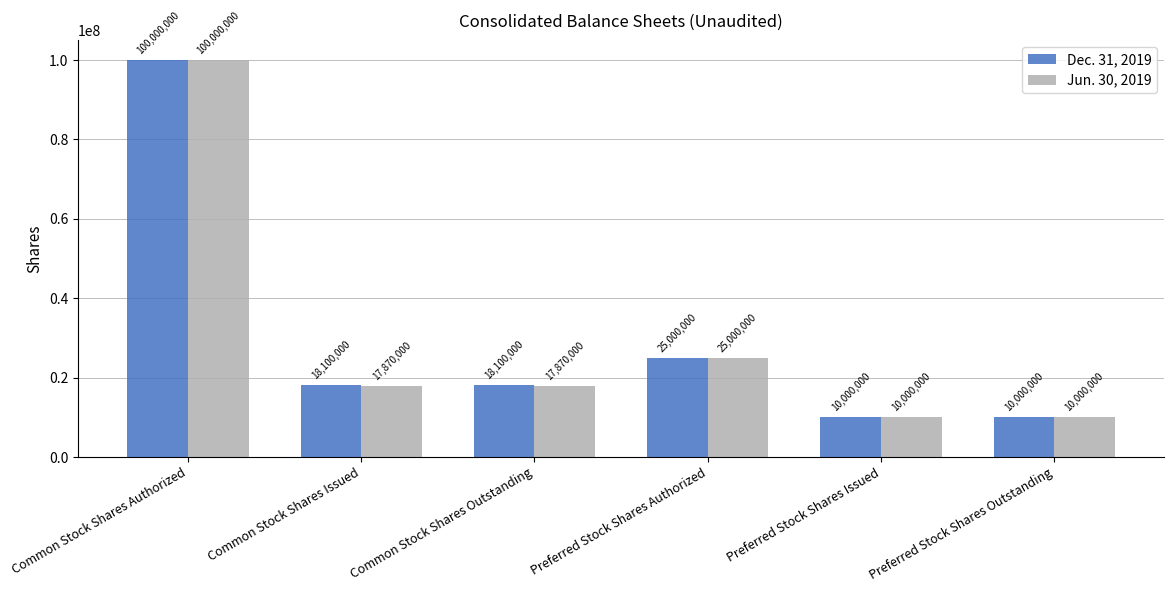

What is the label of the 6th bar from the right?

Common Stock Shares Authorized